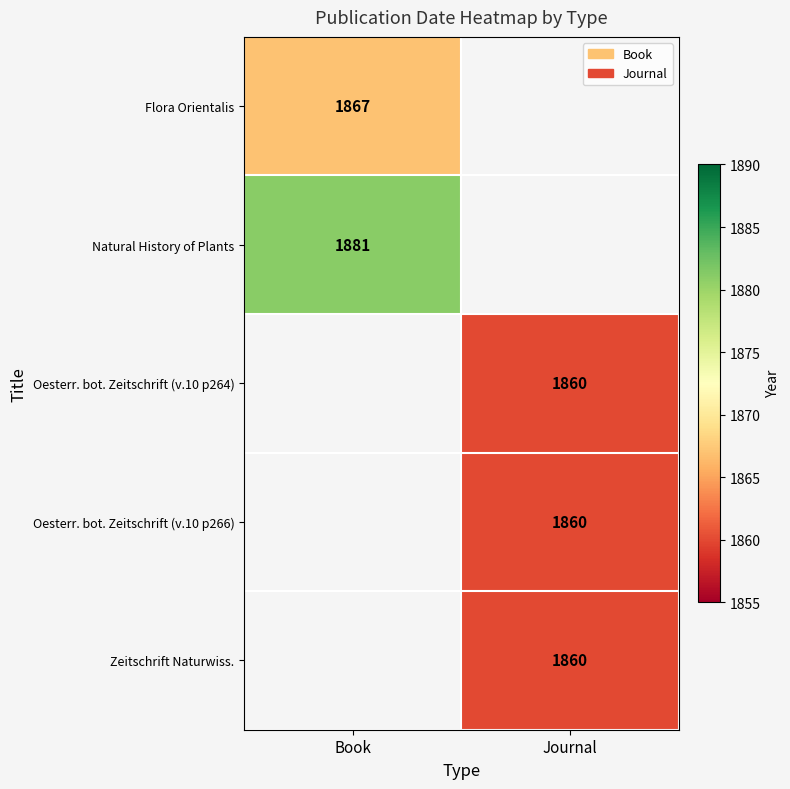

True or false: Oesterr. bot. Zeitschrift (v.10 p264) has a value of 1860 at Journal.

True